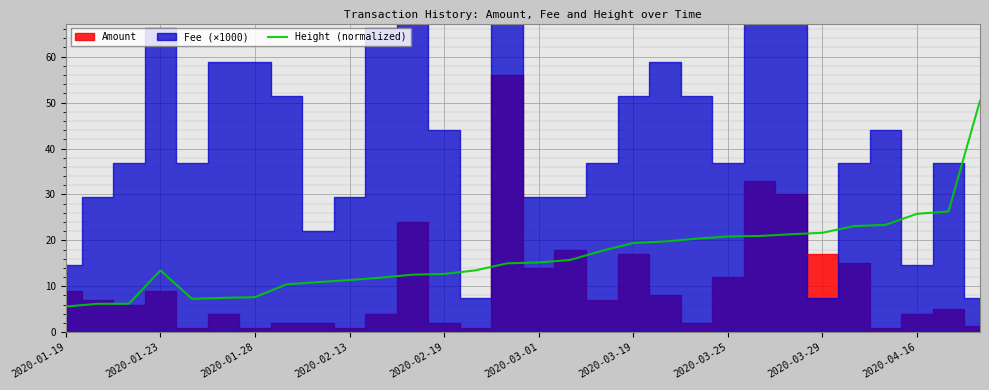

True or false: Height (normalized) has a value of 20.8 at 2020-03-25.

True